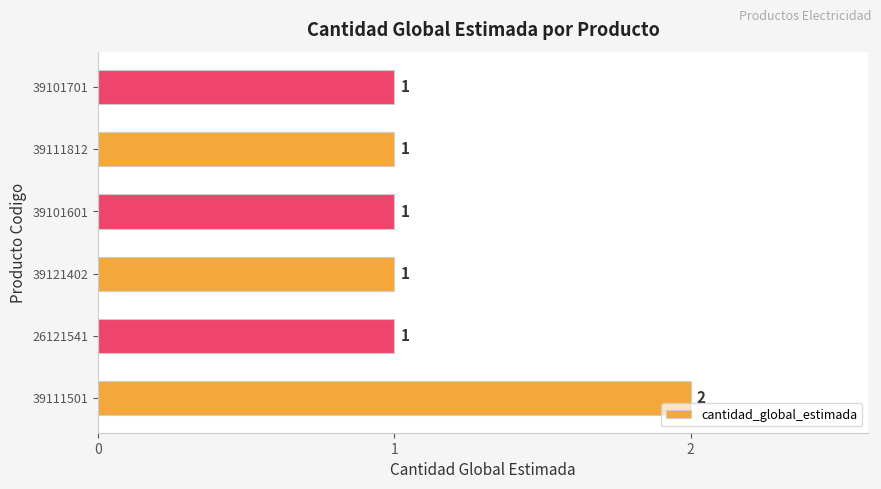

Does the chart contain any negative values?

No